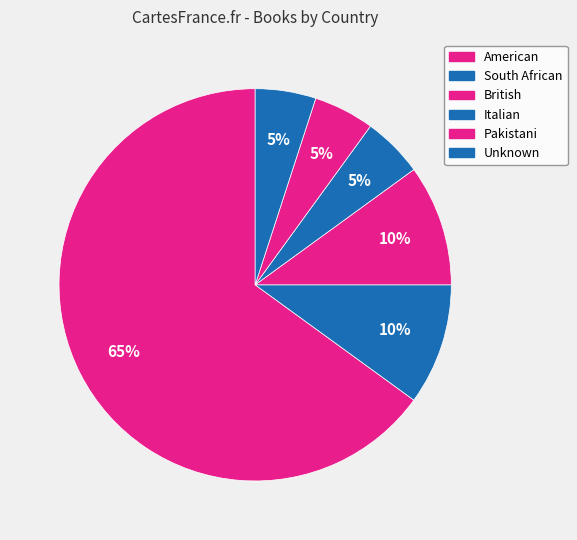

Which category accounts for the majority?

American